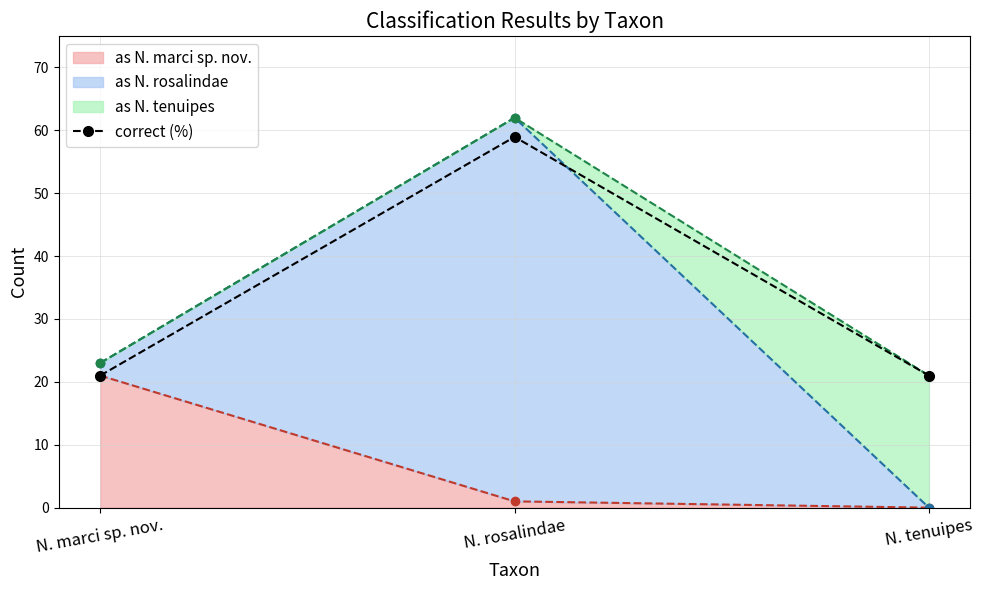

What position from the right is N. rosalindae?

2